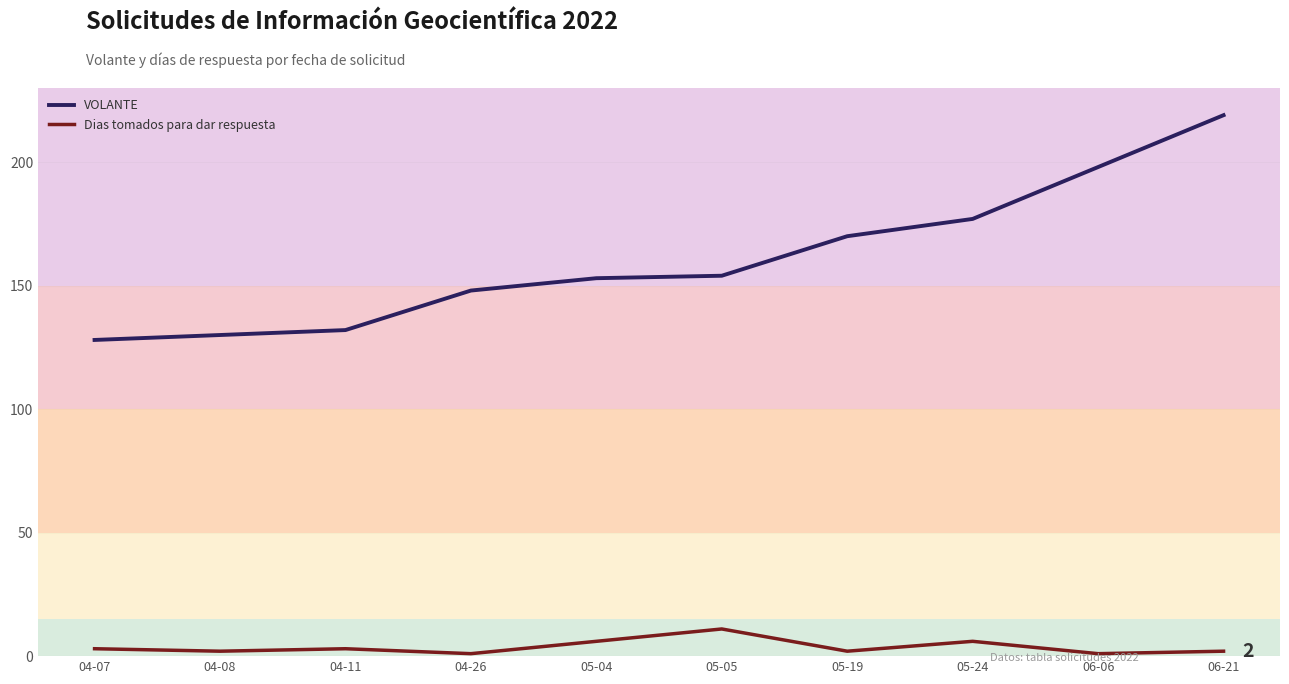

Between 04-11 and 05-19, which series saw the biggest shift?

VOLANTE